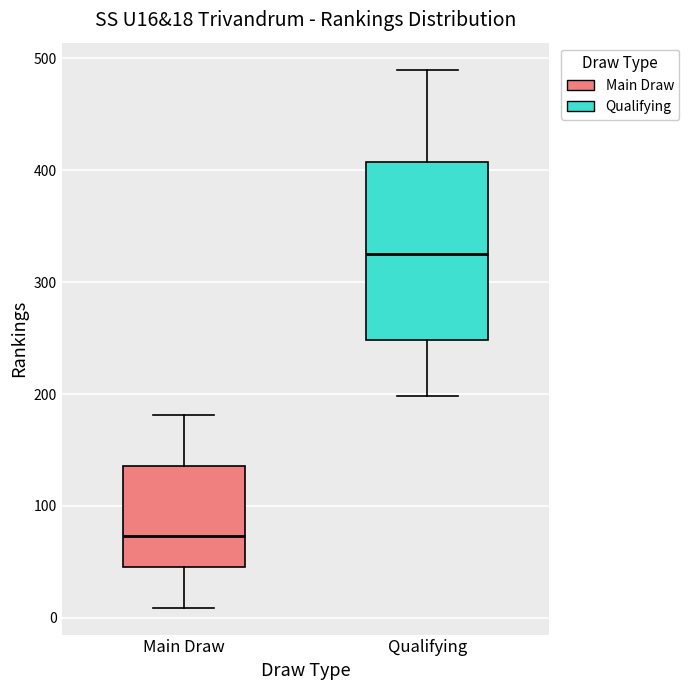

Which box has the lowest median line?

Main Draw